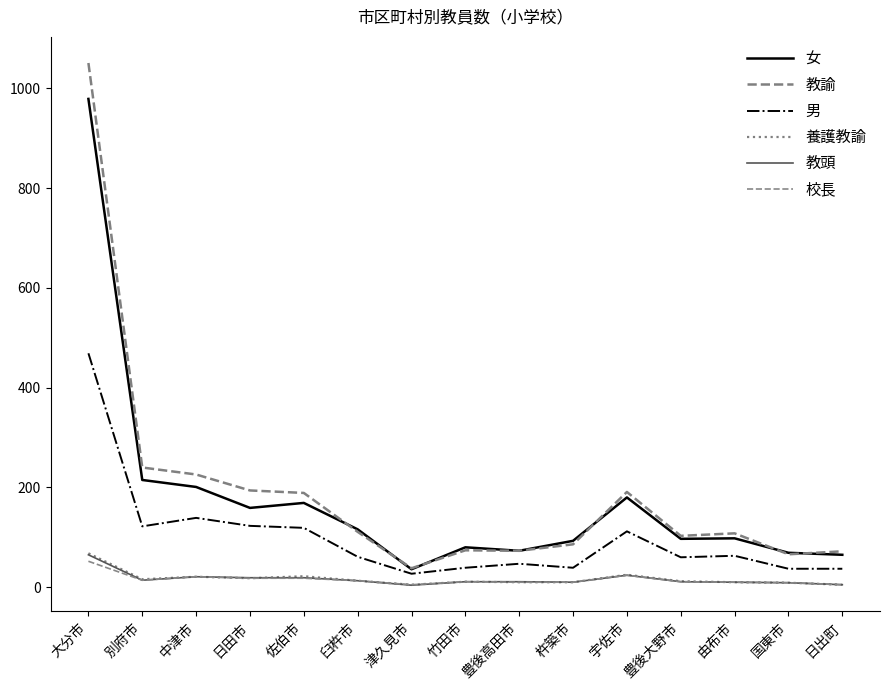

True or false: 教頭 and 教諭 intersect in this chart.

False